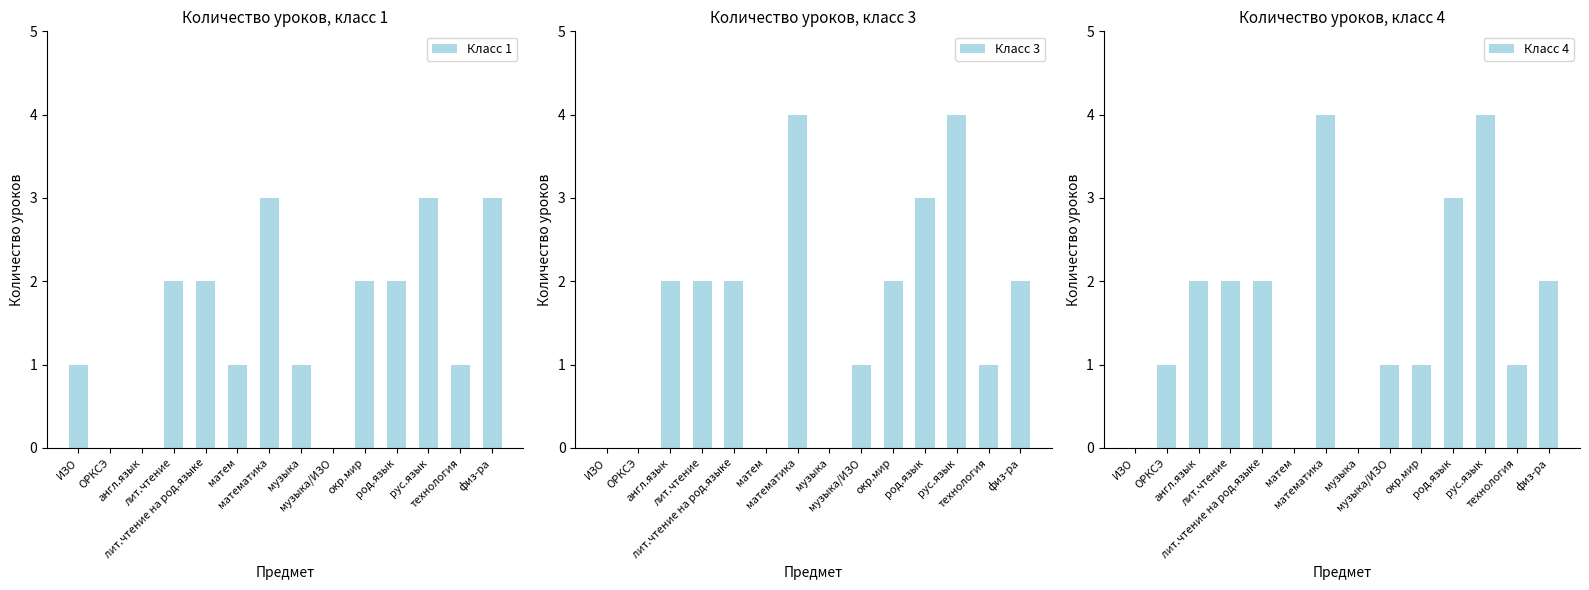

Reading left to right, extract all data points from this chart.

Класс 1: 1	0	0	2	2	1	3	1	0	2	2	3	1	3
Класс 3: 0	0	2	2	2	0	4	0	1	2	3	4	1	2
Класс 4: 0	1	2	2	2	0	4	0	1	1	3	4	1	2